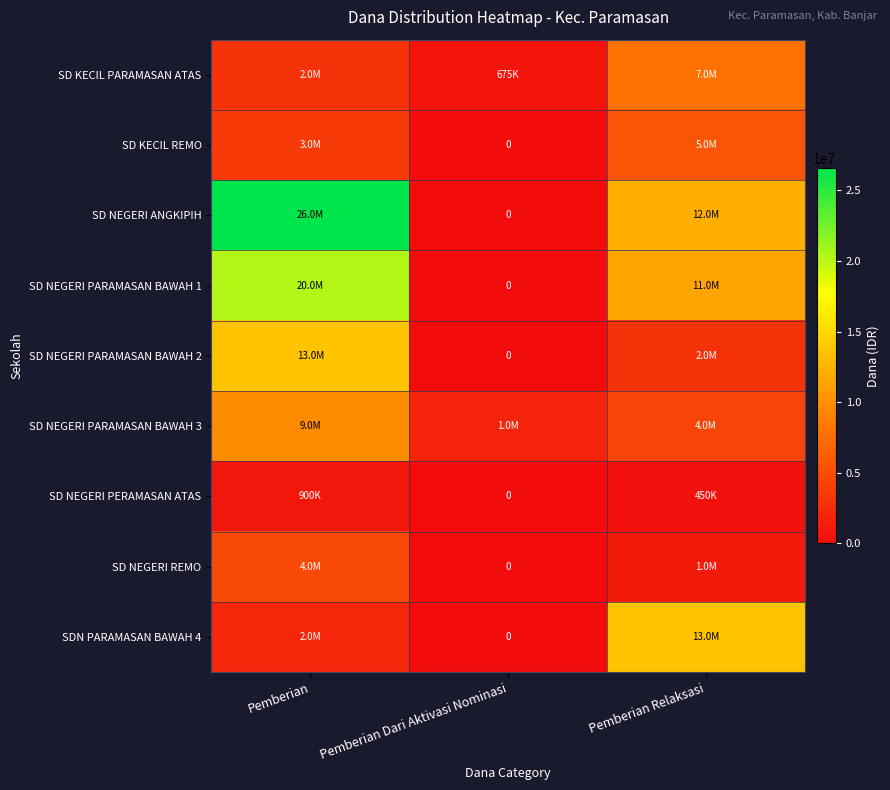

How many data points does each series have?

3